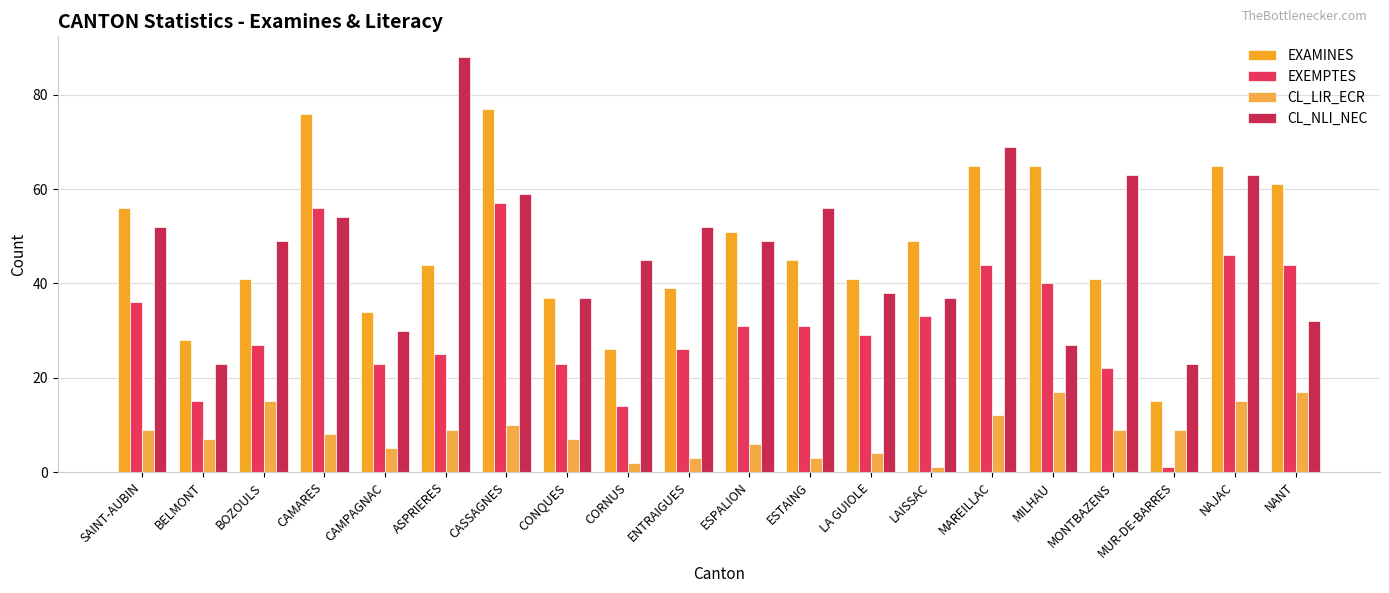

Reading right to left, extract all data points from this chart.

EXAMINES: 61	65	15	41	65	65	49	41	45	51	39	26	37	77	44	34	76	41	28	56
EXEMPTES: 44	46	1	22	40	44	33	29	31	31	26	14	23	57	25	23	56	27	15	36
CL_LIR_ECR: 17	15	9	9	17	12	1	4	3	6	3	2	7	10	9	5	8	15	7	9
CL_NLI_NEC: 32	63	23	63	27	69	37	38	56	49	52	45	37	59	88	30	54	49	23	52